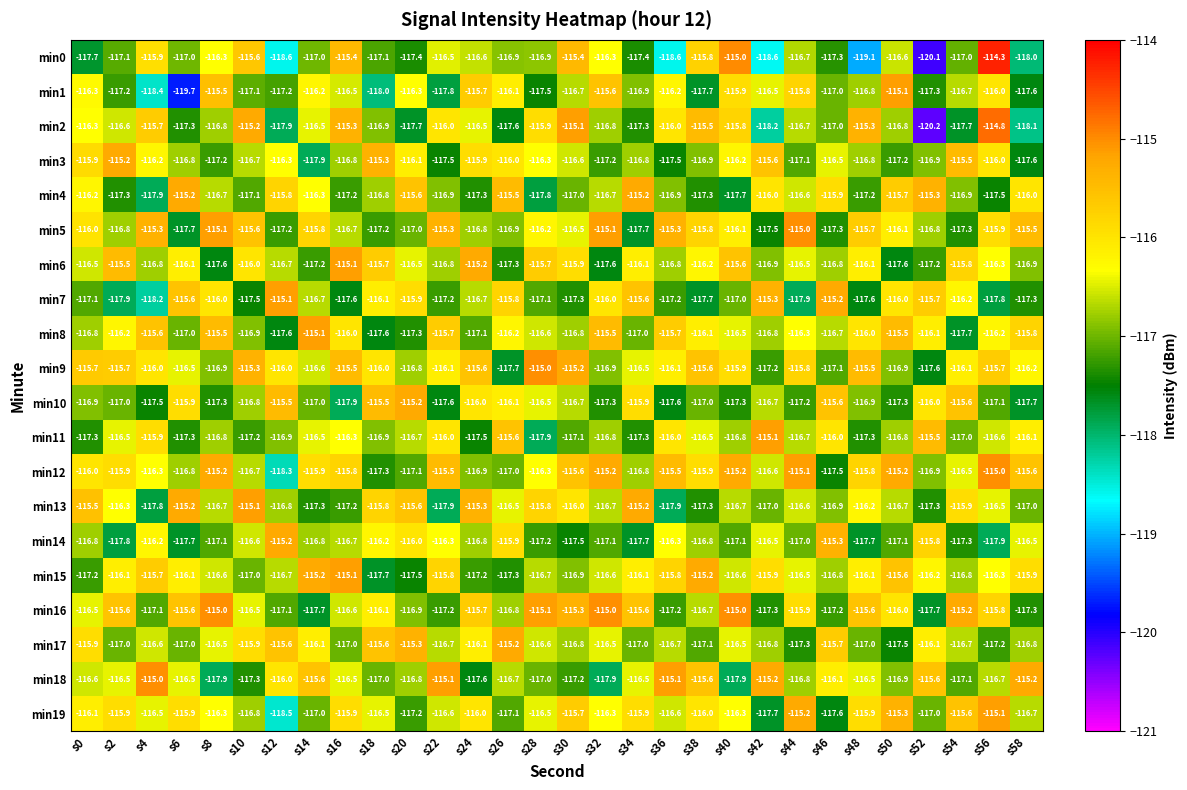

At which category is the sum across all series the highest?

s56